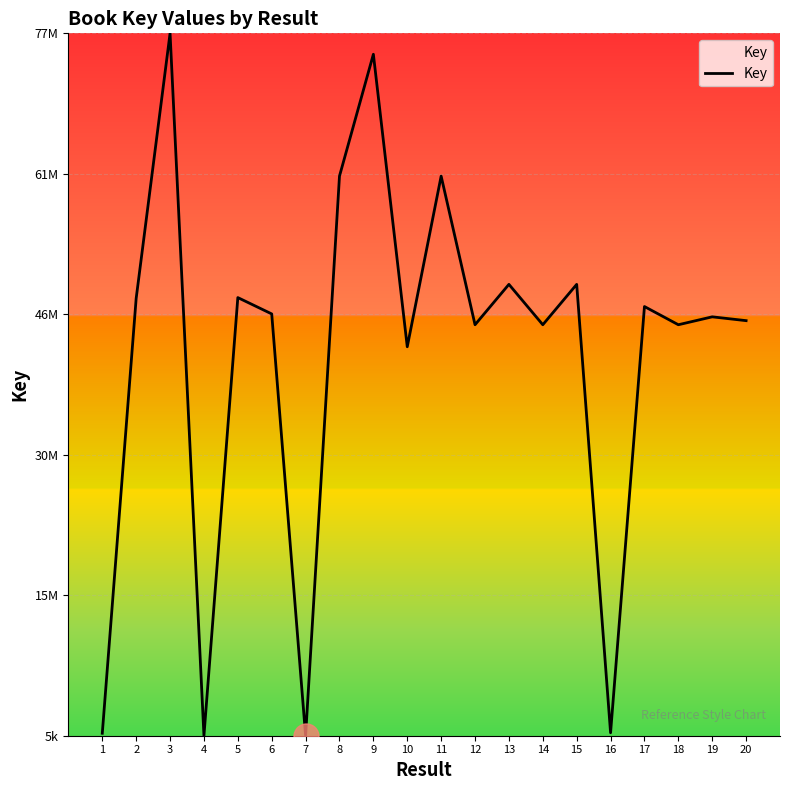

At which category does the data reach its first local valley?

4